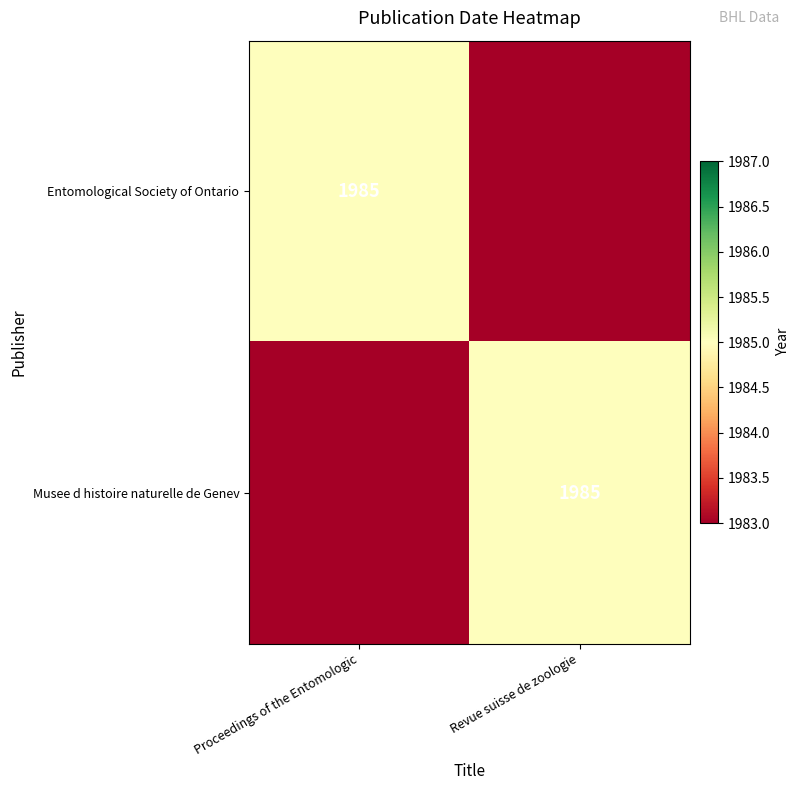

The Entomological Society of Ontario series shows 1985 at Proceedings of the Entomologic. True or false?

True